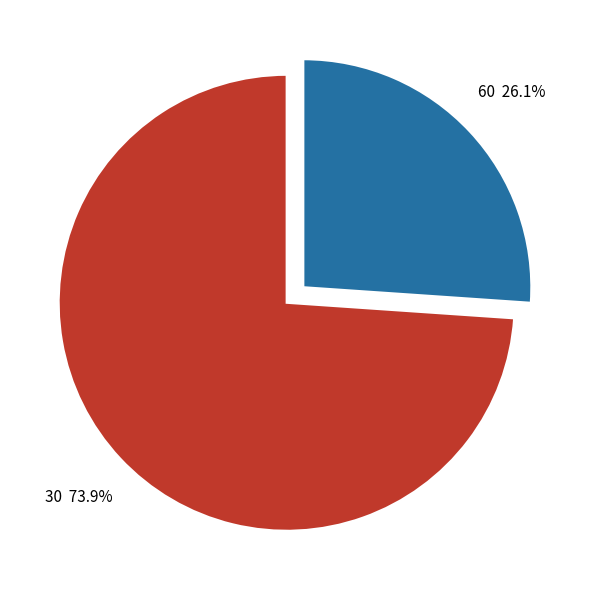

Which category has the smallest portion of the pie?

60